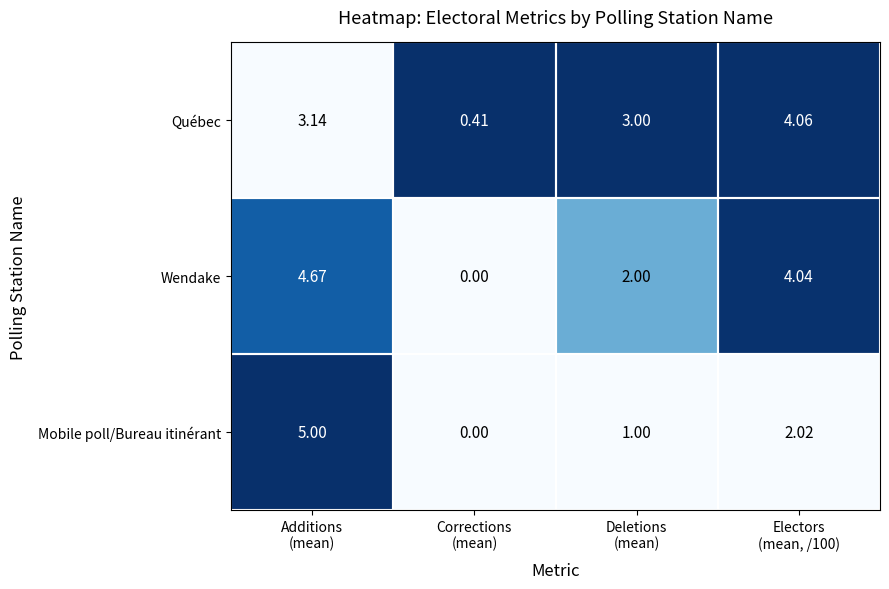

Which series has the largest range (max minus min)?

Mobile poll/Bureau itinérant